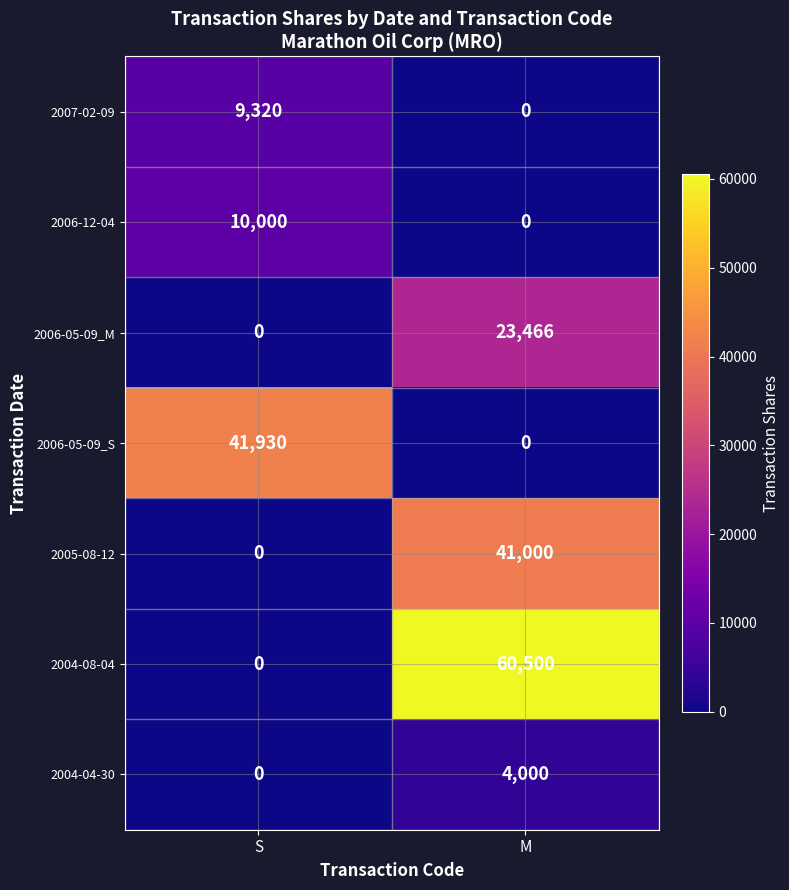

List the labels in order of 2006-12-04 value, largest first.

S, M